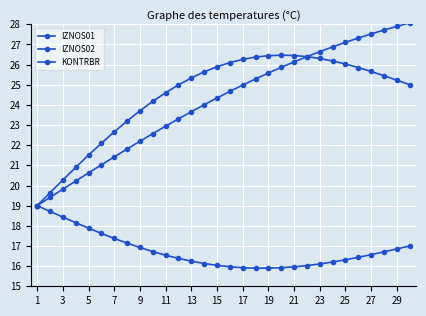

In IZNOS02, how many points are lower than both neighbors (excluding endpoints)?

1